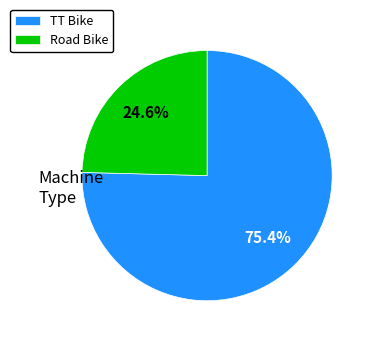

Which slice is the smallest?

Road Bike